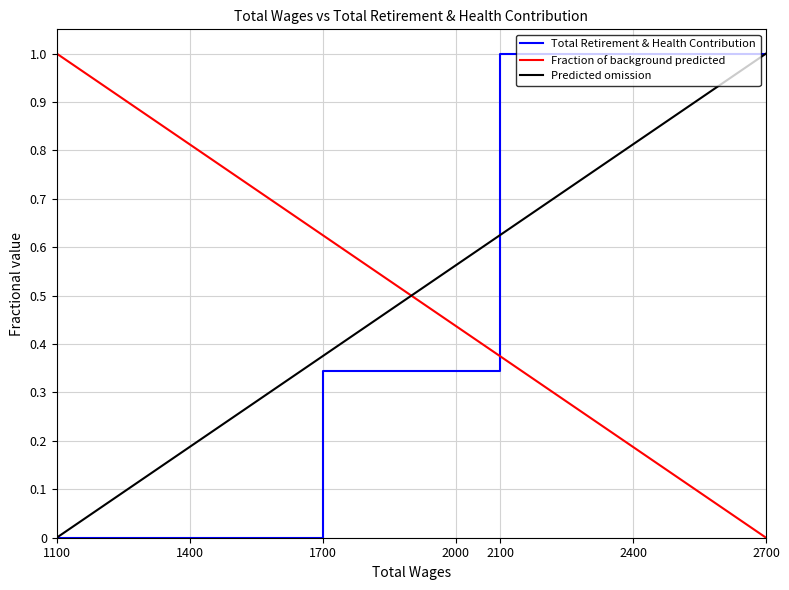

Is it true that the value at 1700.0 is 0.5?

False